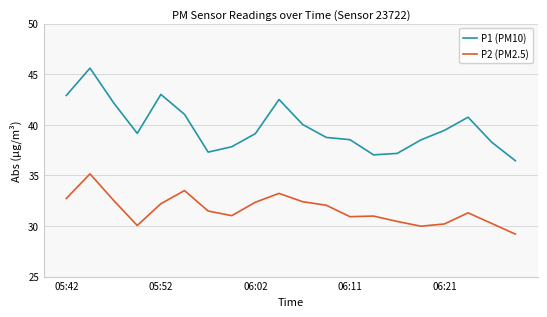

Is this an area chart (filled region under the line)?

No